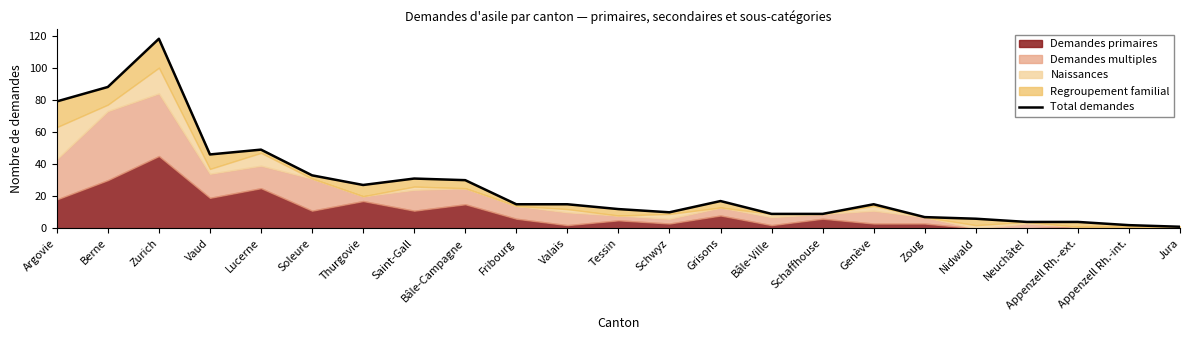

At which label does the data first exceed 15?

Argovie